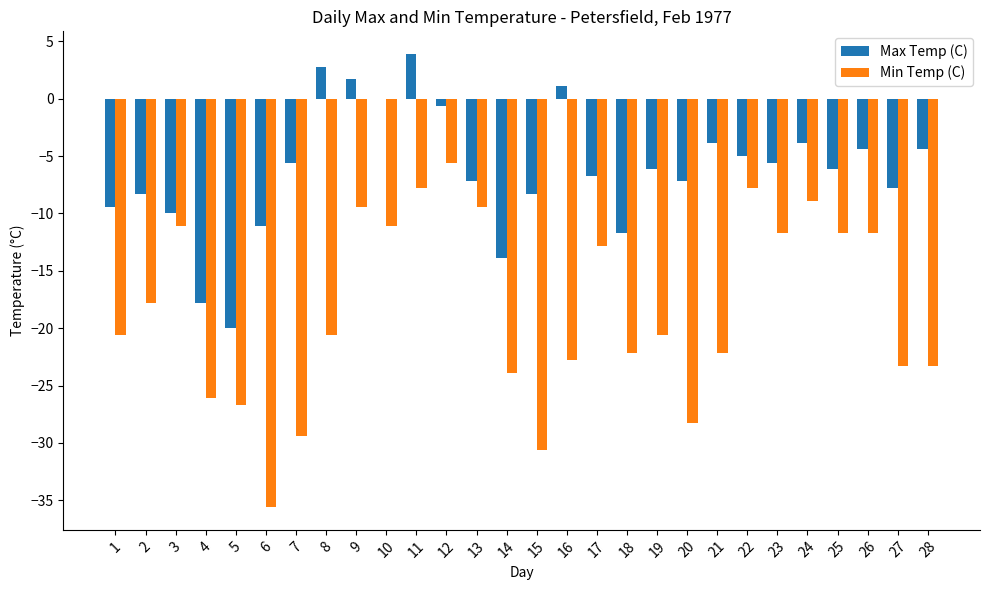

The Max Temp (C) series shows -11.1 at 6. True or false?

True